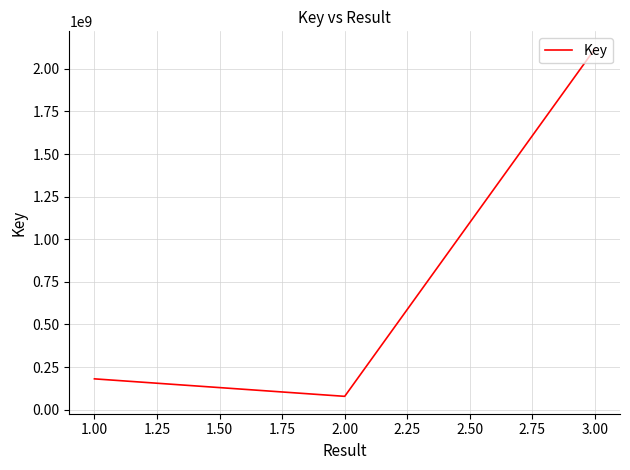

What is the minimum value shown in the chart?

77870460